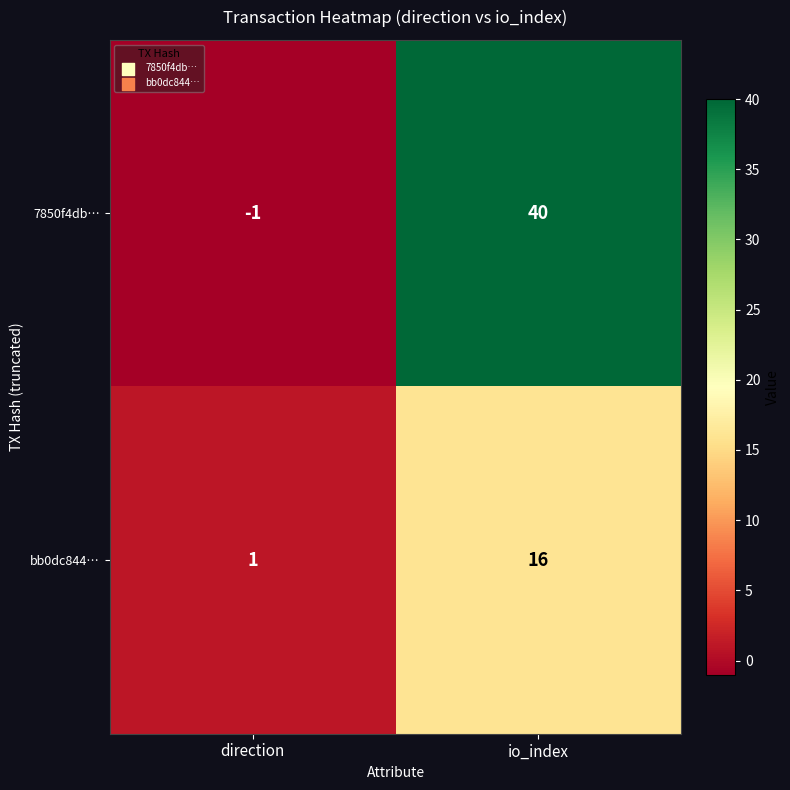

The bb0dc844… series shows 1 at direction. True or false?

True